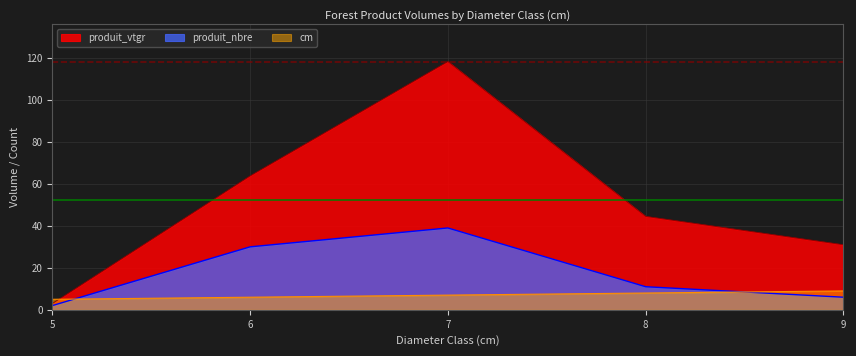

Reading right to left, what are all the values shown in this chart?

produit_vtgr: 9=31.0	8=44.5	7=118.3	6=63.8	5=3.0
produit_nbre: 9=6.0	8=11.0	7=39.0	6=30.0	5=2.0
cm: 9=9.0	8=8.0	7=7.0	6=6.0	5=5.0